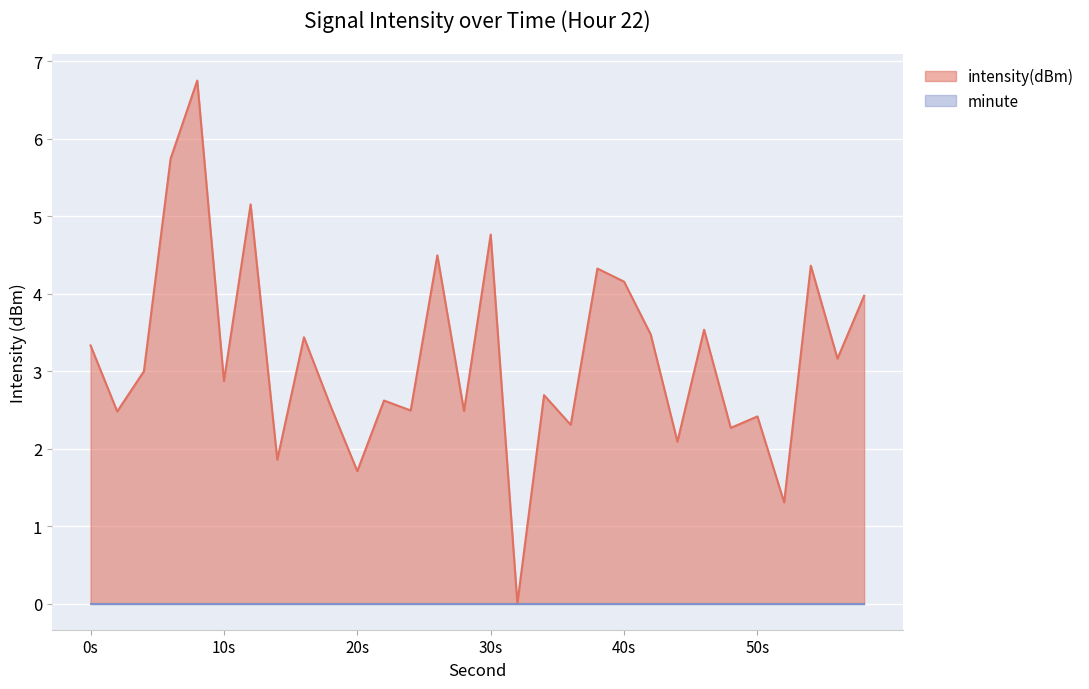

What is the maximum value shown in the chart?

6.7